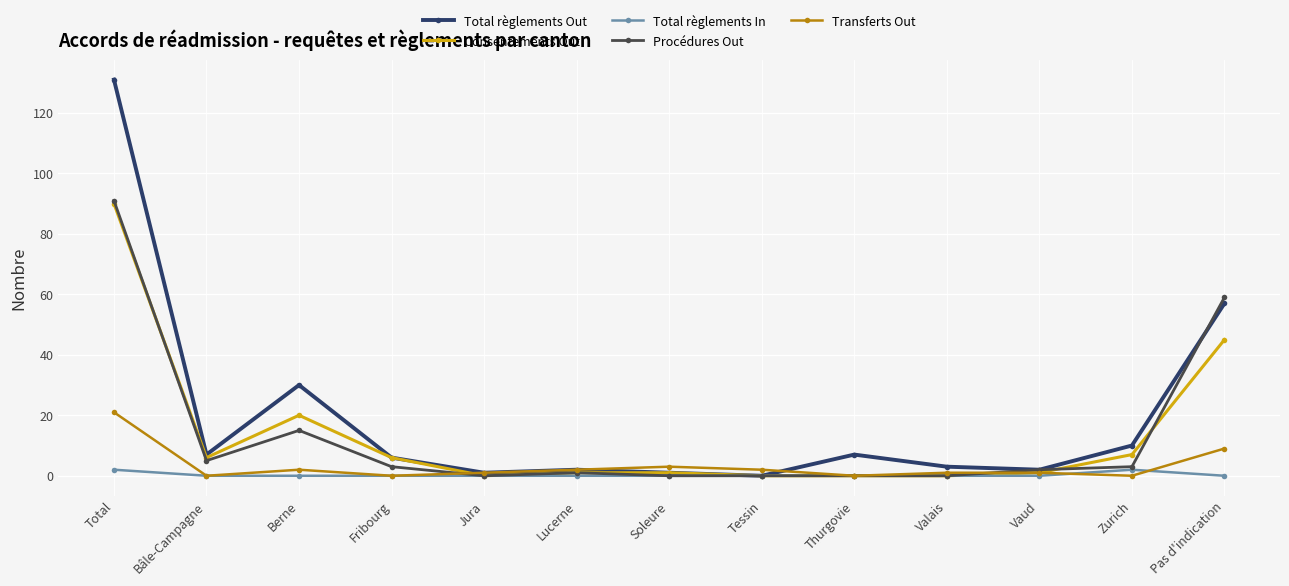

Is the value of Total règlements Out at Berne greater than the value of Consentements Out at Vaud?

Yes